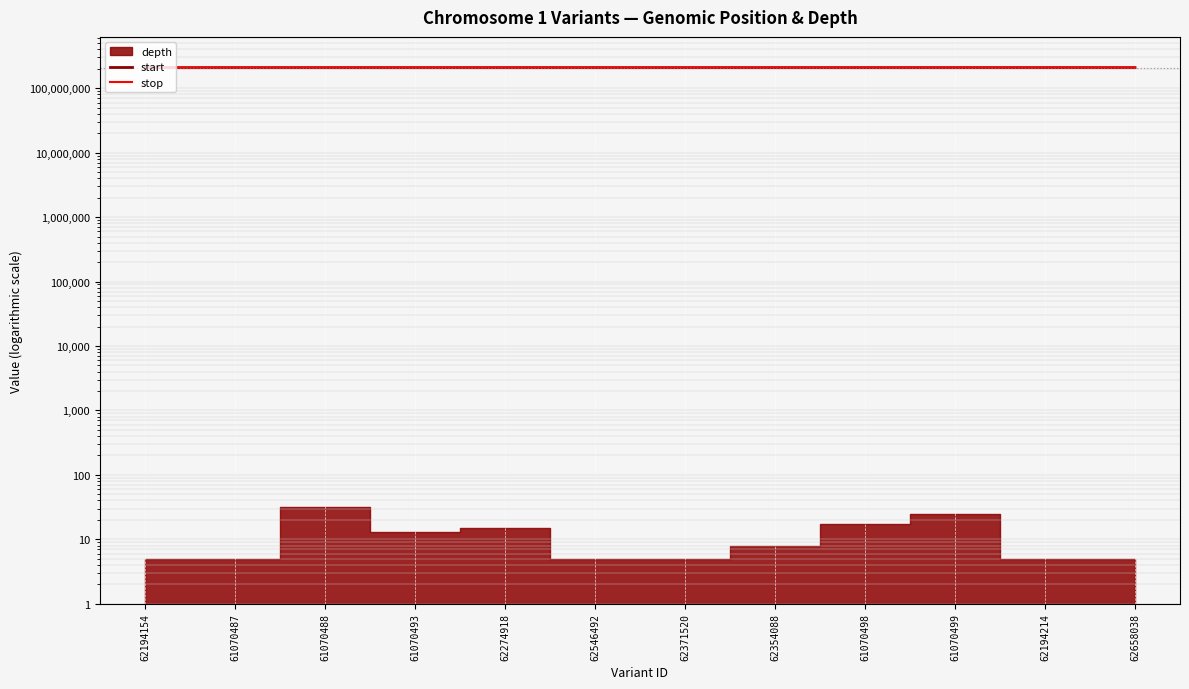

Reading left to right, extract all data points from this chart.

start: 208787083	208787084	208793030	208806811	208807060	208807980	208807984	208820845	208825208	208825302	208848556	208848556
stop: 208787084	208787086	208793031	208806812	208807061	208807988	208807988	208820846	208825209	208825303	208848557	208848557